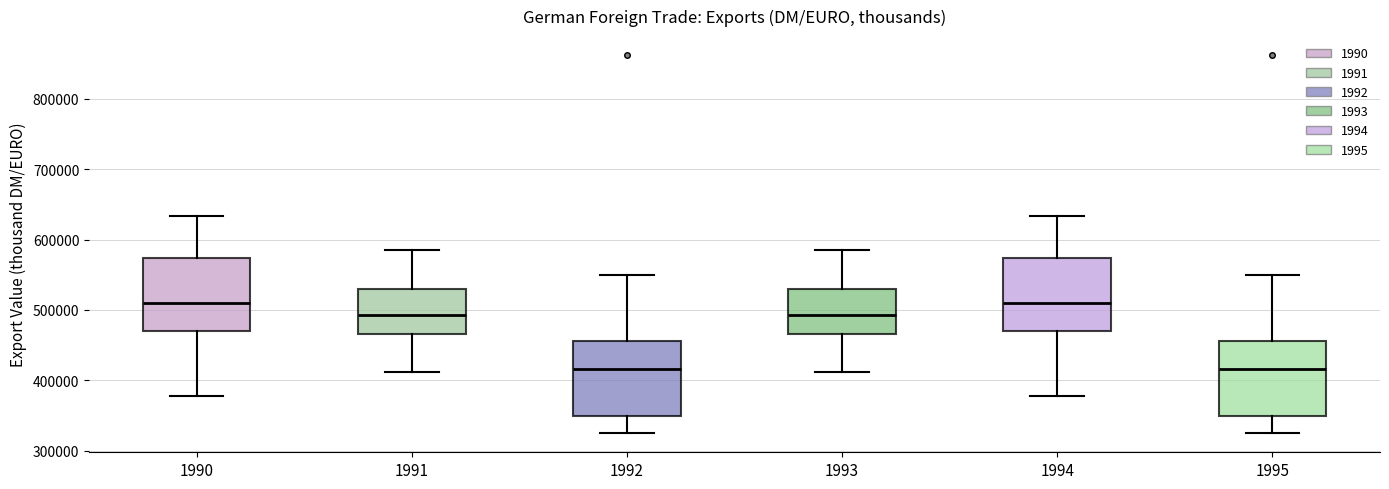

Reading left to right, read every box against the y-axis: the position of its median line, the range the box covers, and the ends of its whiskers. The values are not printed on the chart, so give them approximately, as read against the axis.

1990: median 510000, box 470000 to 570000, whiskers 380000 to 630000
1991: median 490000, box 470000 to 530000, whiskers 410000 to 590000
1992: median 420000, box 350000 to 460000, whiskers 320000 to 550000
1993: median 490000, box 470000 to 530000, whiskers 410000 to 590000
1994: median 510000, box 470000 to 570000, whiskers 380000 to 630000
1995: median 420000, box 350000 to 460000, whiskers 320000 to 550000